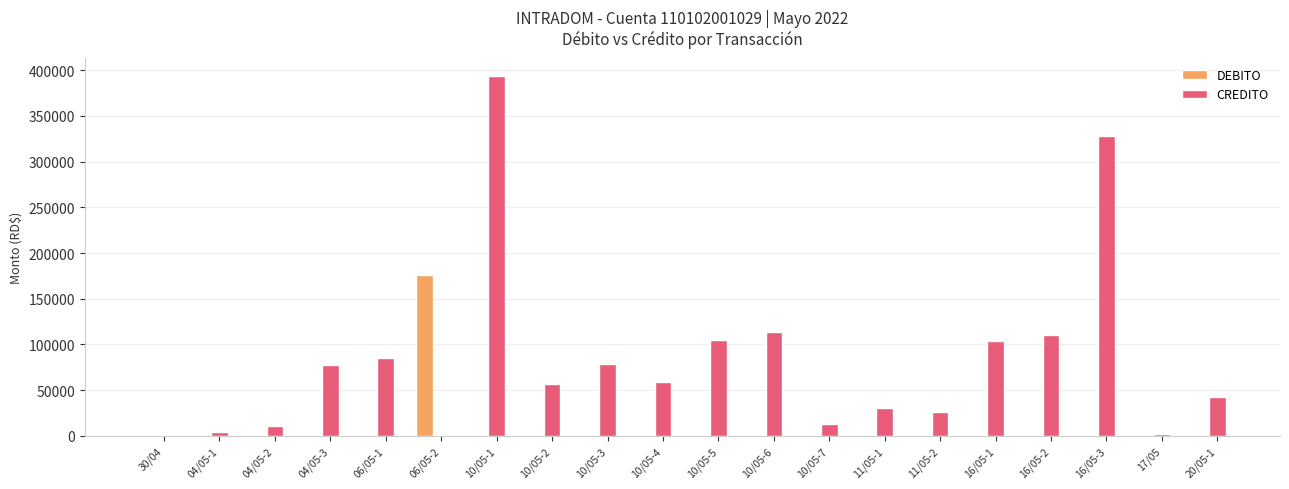

Is it true that CREDITO equals 393913.0 at 10/05-1?

True